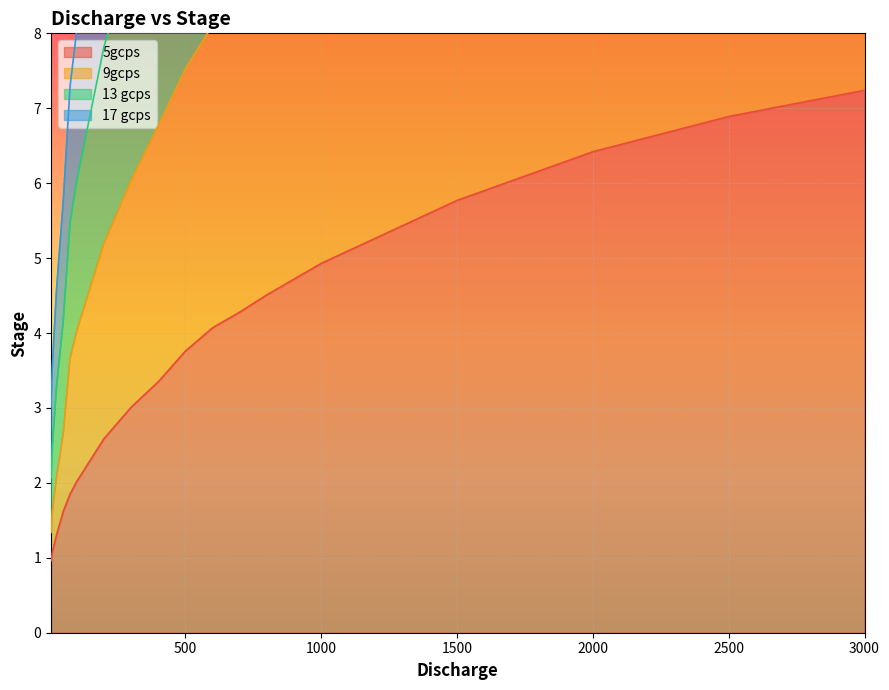

List the series in order of their peak value, highest first.

13 gcps, 17 gcps, 9gcps, 5gcps